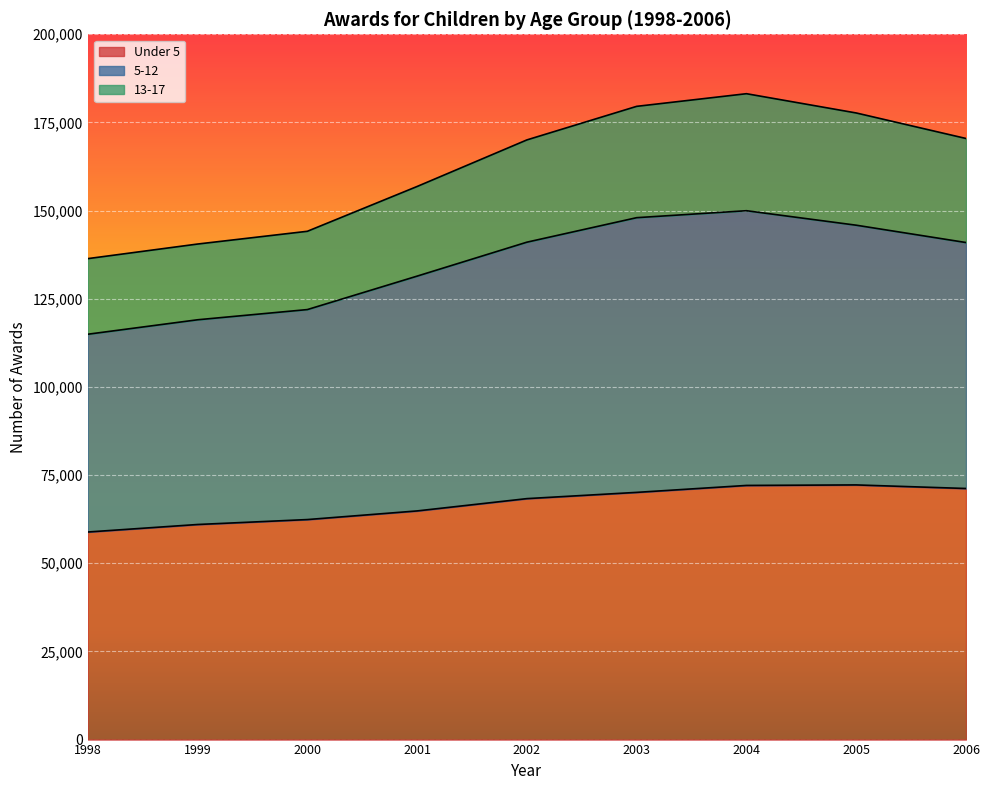

At which label does Under 5 reach its peak?

2005